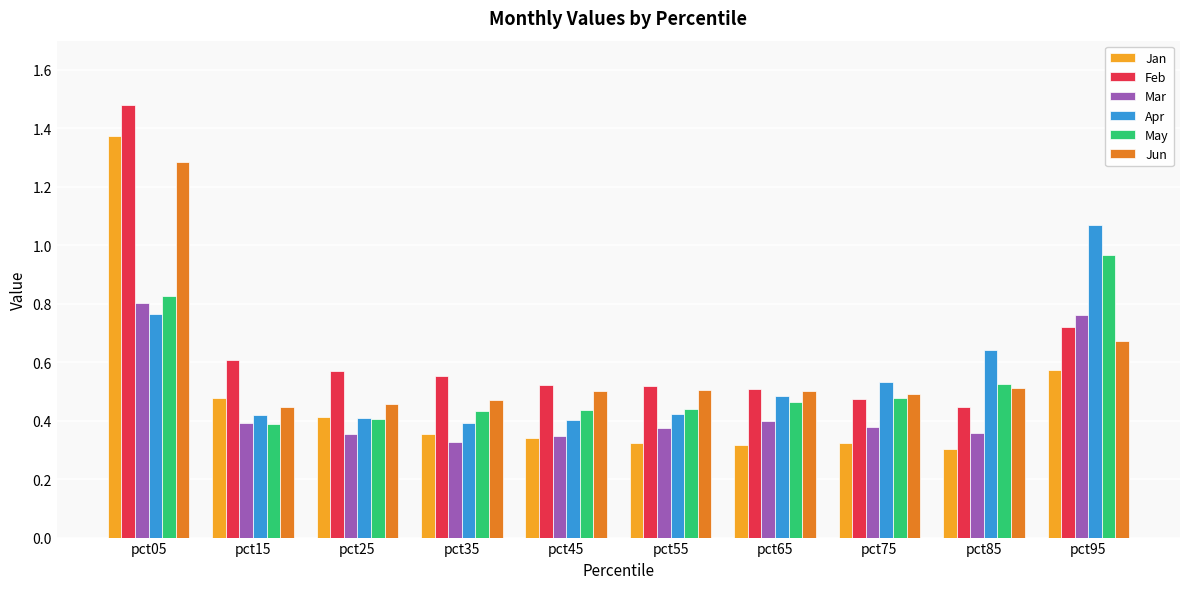

At which label does Feb reach its peak?

pct05